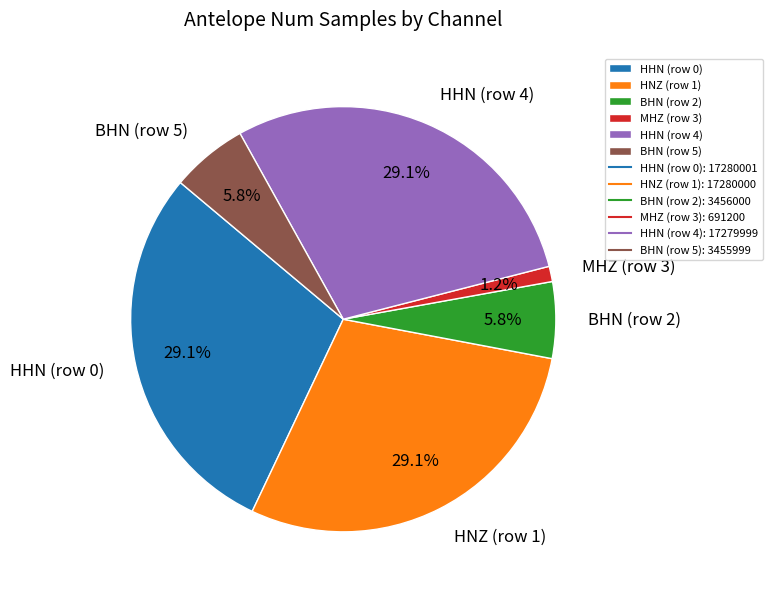

To the nearest percent, what is the average slice percentage?

17%